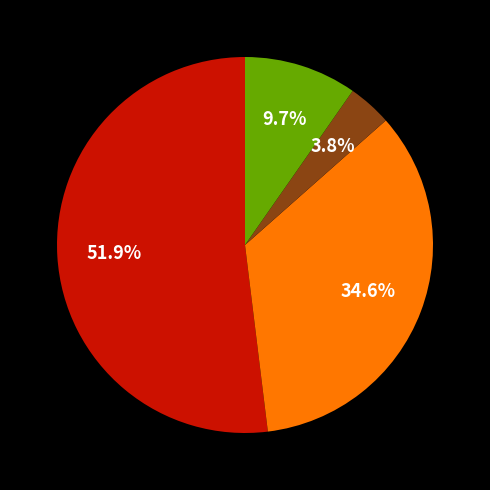

How many slices are in this pie chart?

4